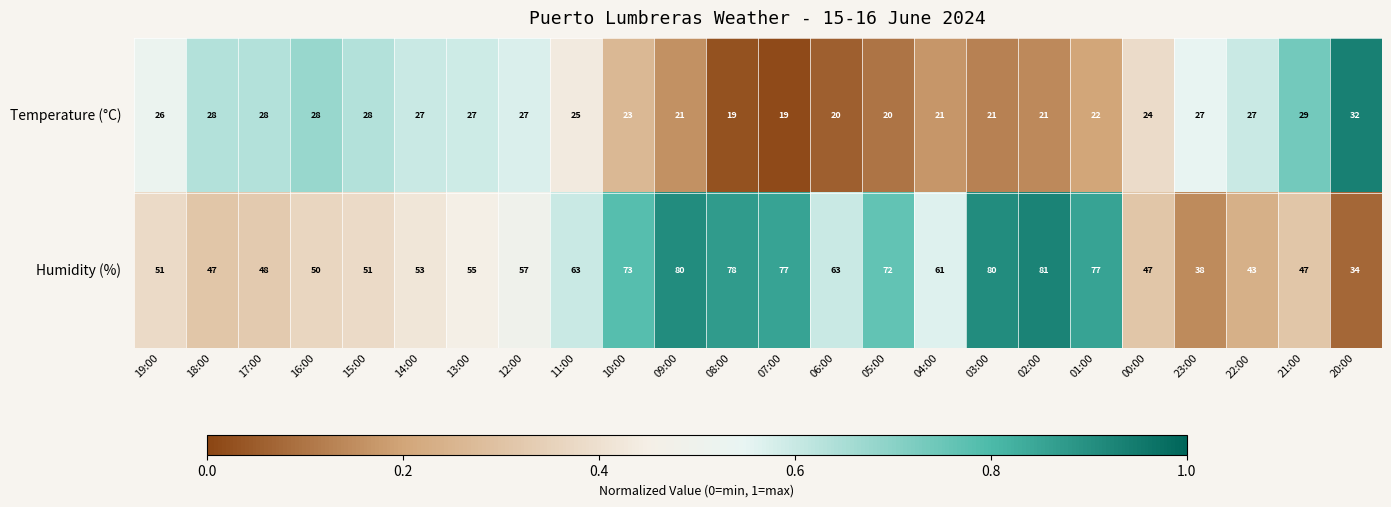

What is the greatest value displayed?

81